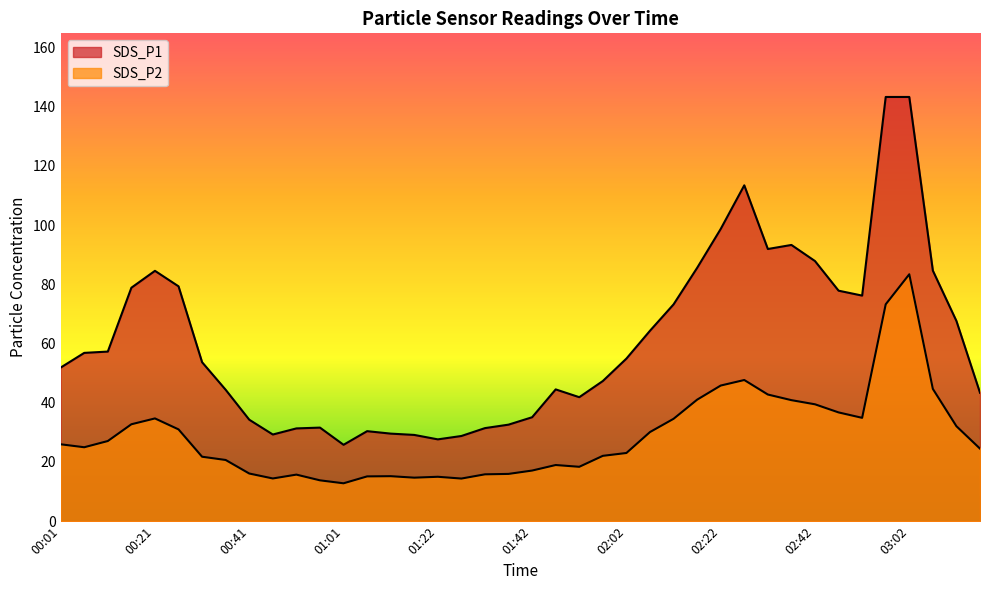

What is the smallest value displayed?

12.8